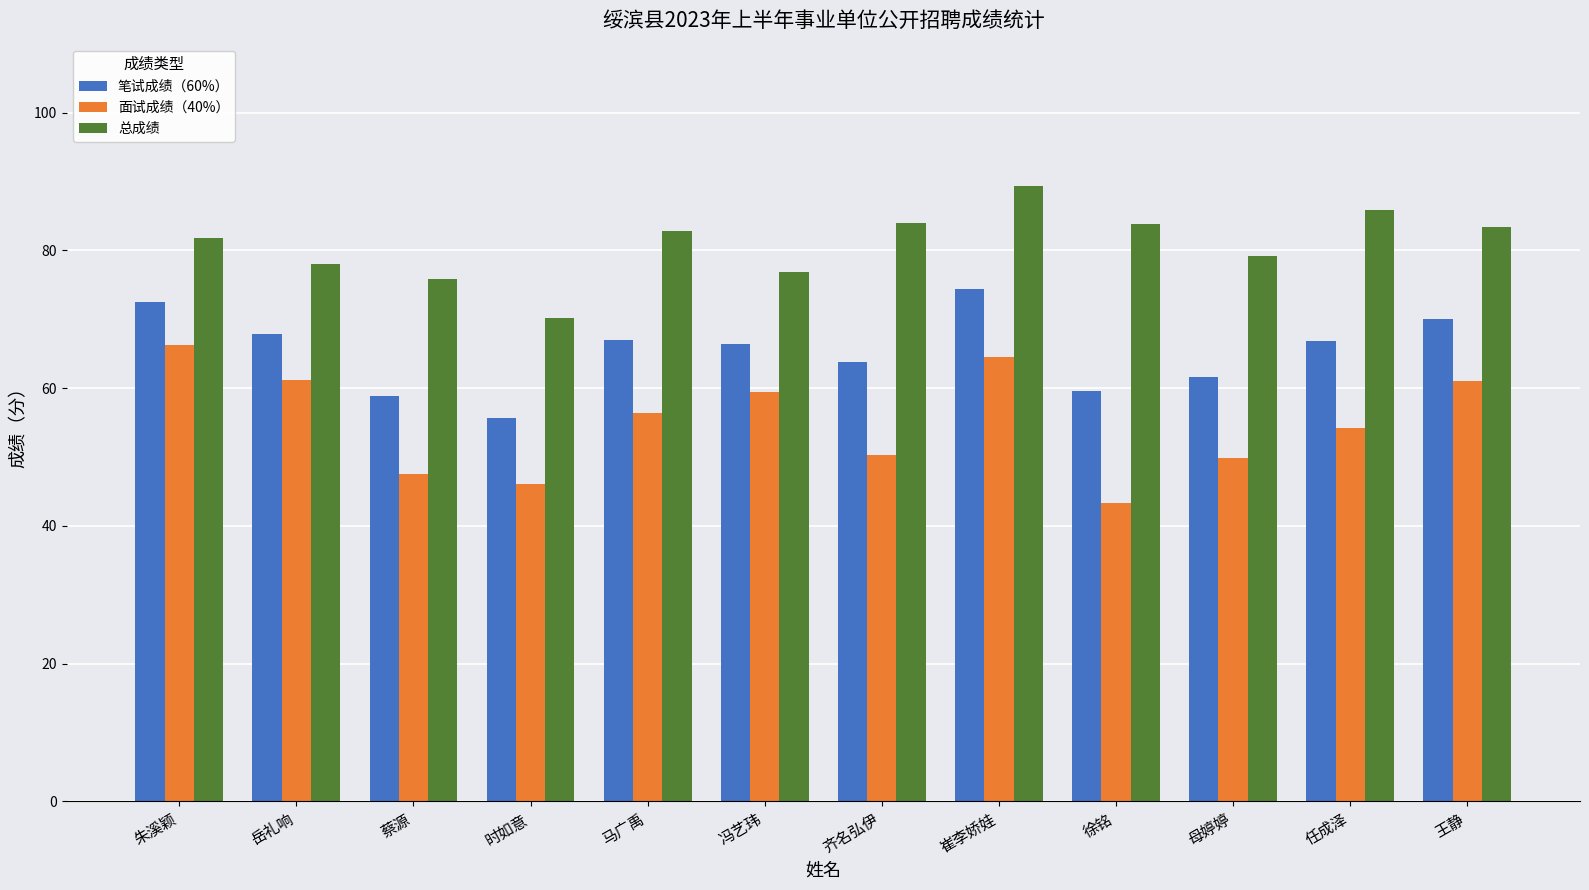

What is the label of the 12th bar from the right?

朱溪颖